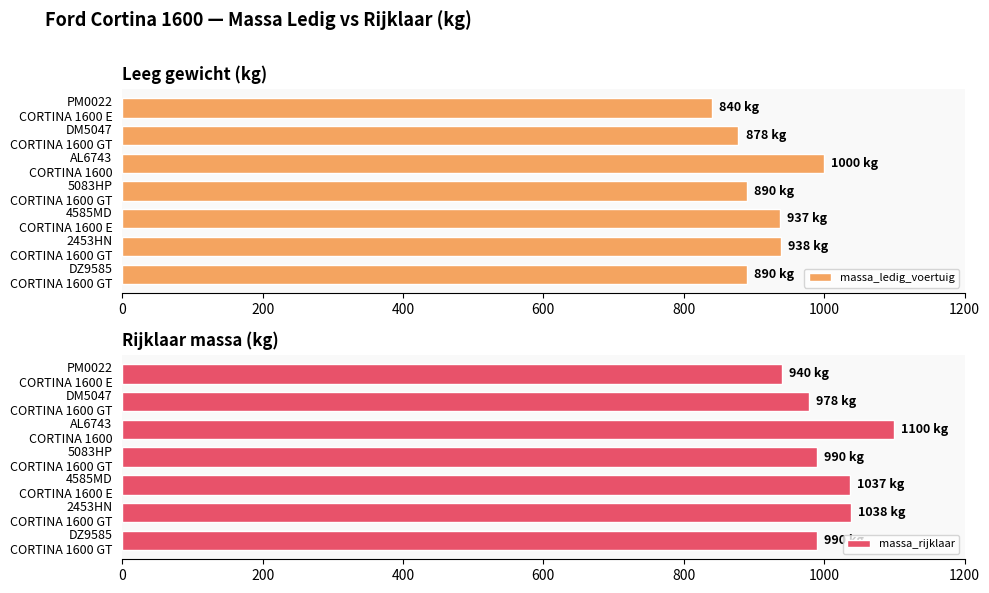

What is the average value of the massa_rijklaar series?

1010